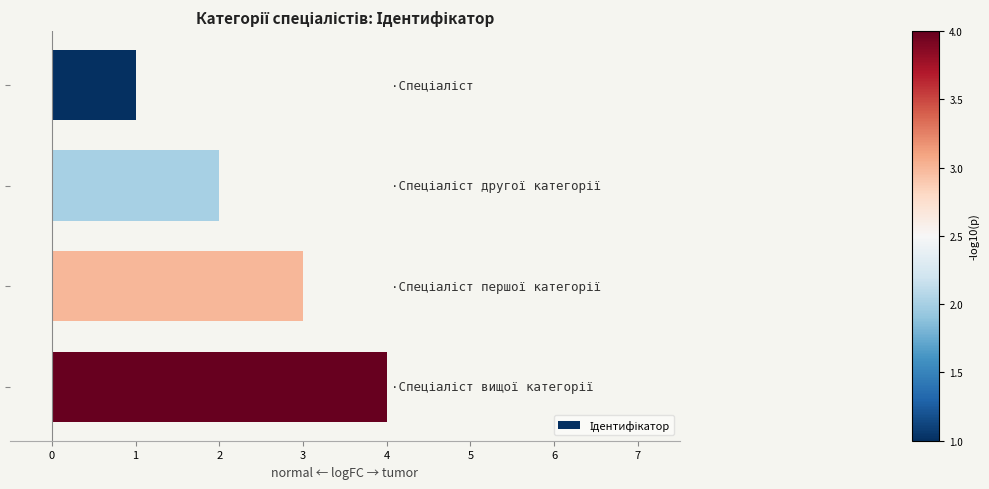

What is the maximum value shown in the chart?

4